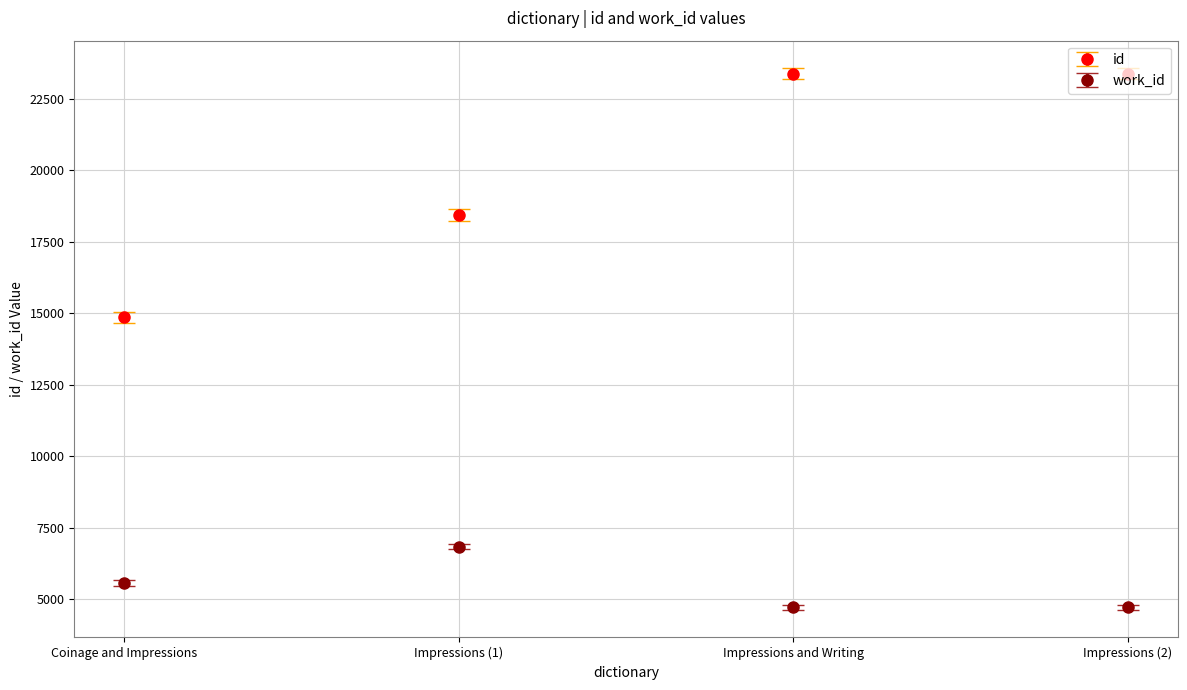

At how many categories does at least one series exceed 17327?

3